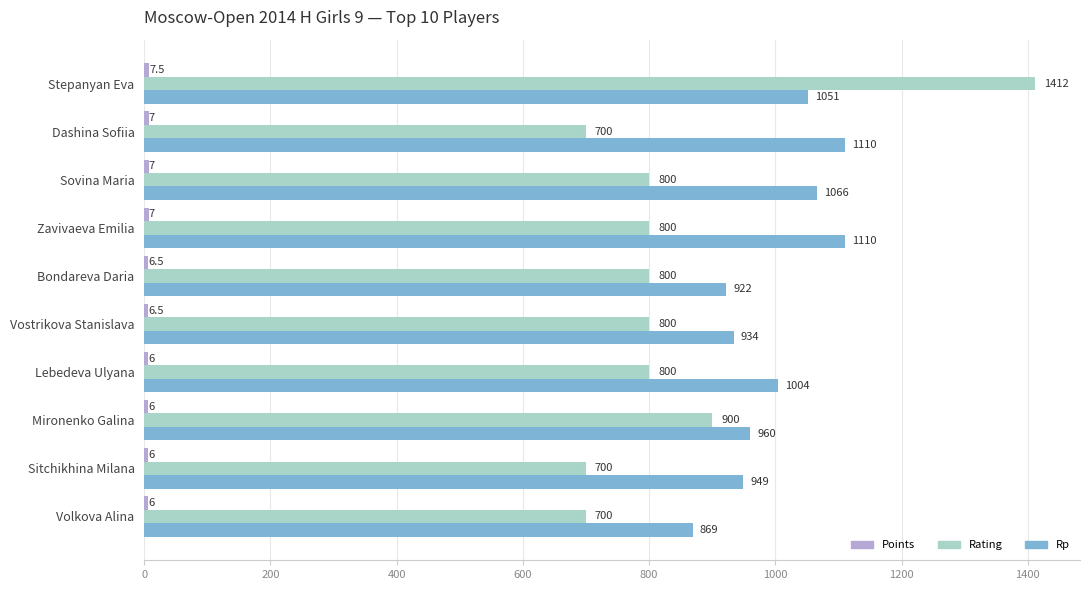

Which series has the largest range (max minus min)?

Rating